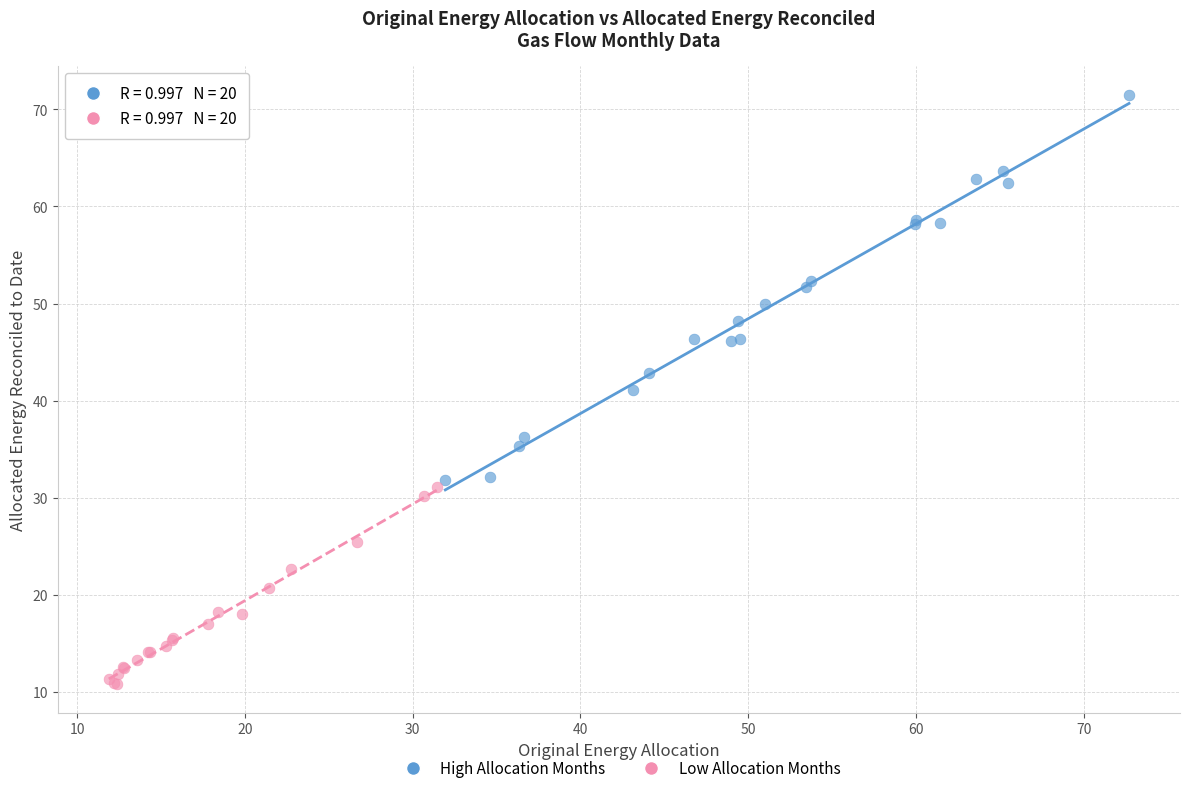

Which series reaches the minimum Y coordinate?

Low Allocation Months